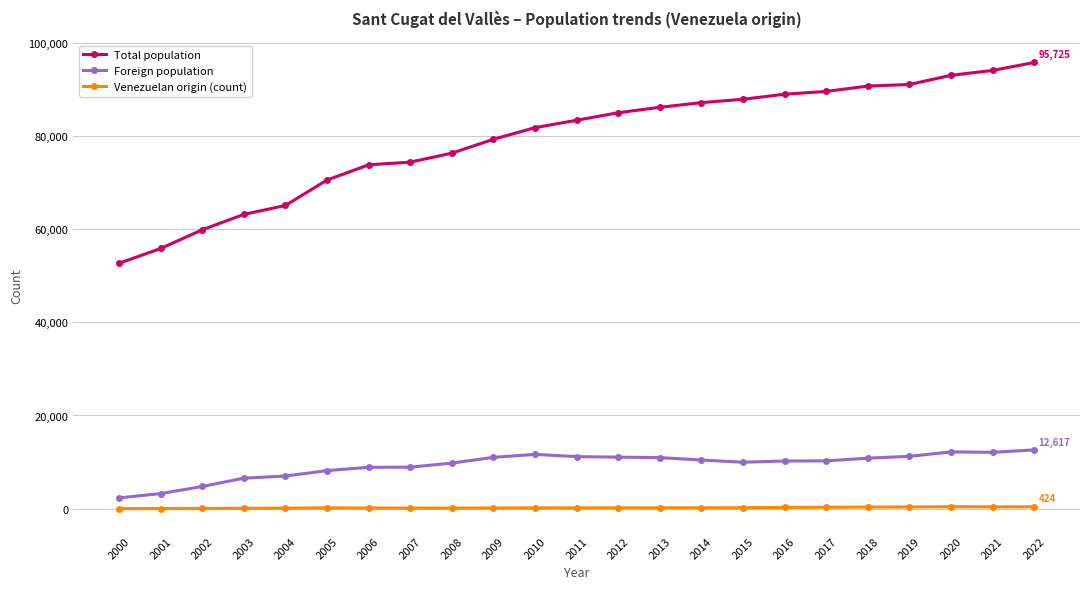

True or false: Total population and Venezuelan origin (count) cross at least once.

False